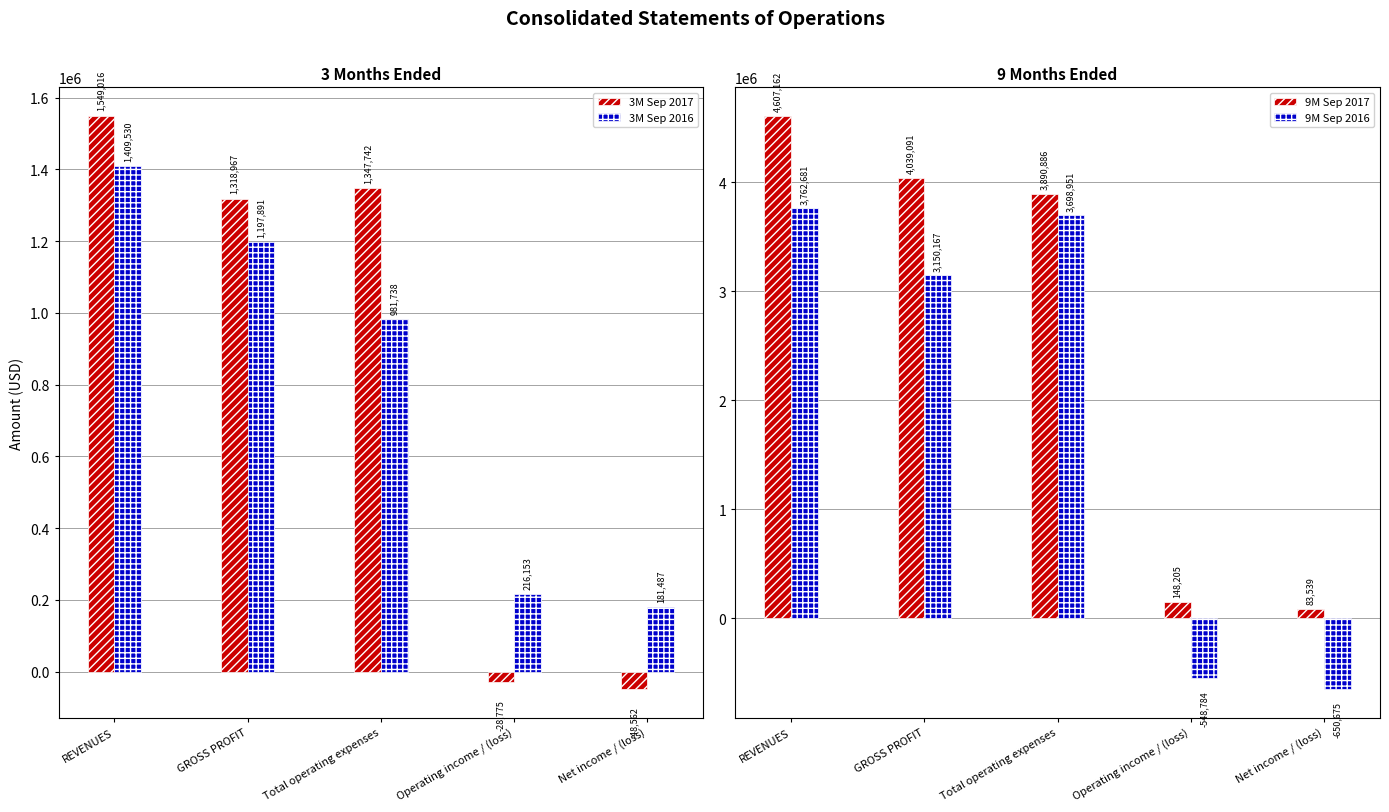

Which series changed the most between Operating income / (loss) and Net income / (loss)?

9M Sep 2016